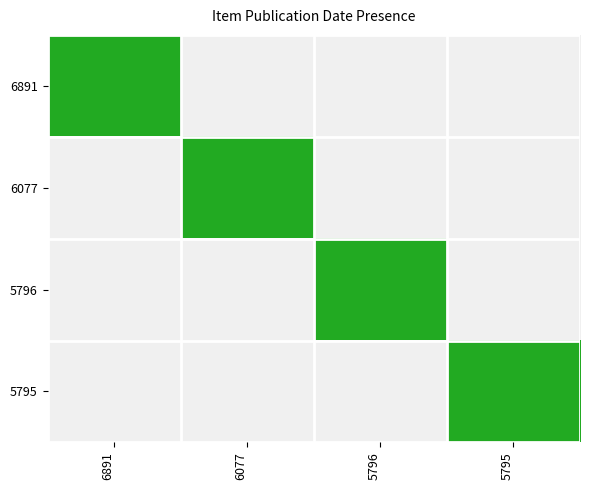

Reading left to right, what are all the values shown in this chart?

6891: 6891=1	6077=0	5796=0	5795=0
6077: 6891=0	6077=1	5796=0	5795=0
5796: 6891=0	6077=0	5796=1	5795=0
5795: 6891=0	6077=0	5796=0	5795=1